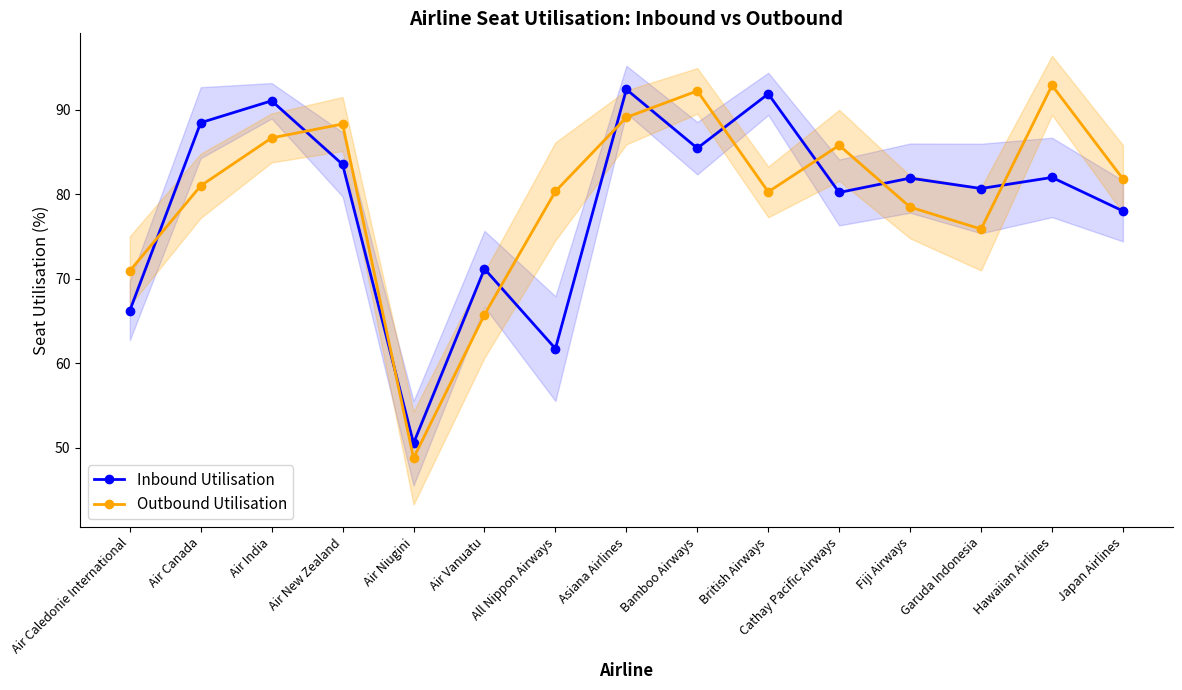

After their last crossing, which series has the higher values: Outbound Utilisation or Inbound Utilisation?

Outbound Utilisation